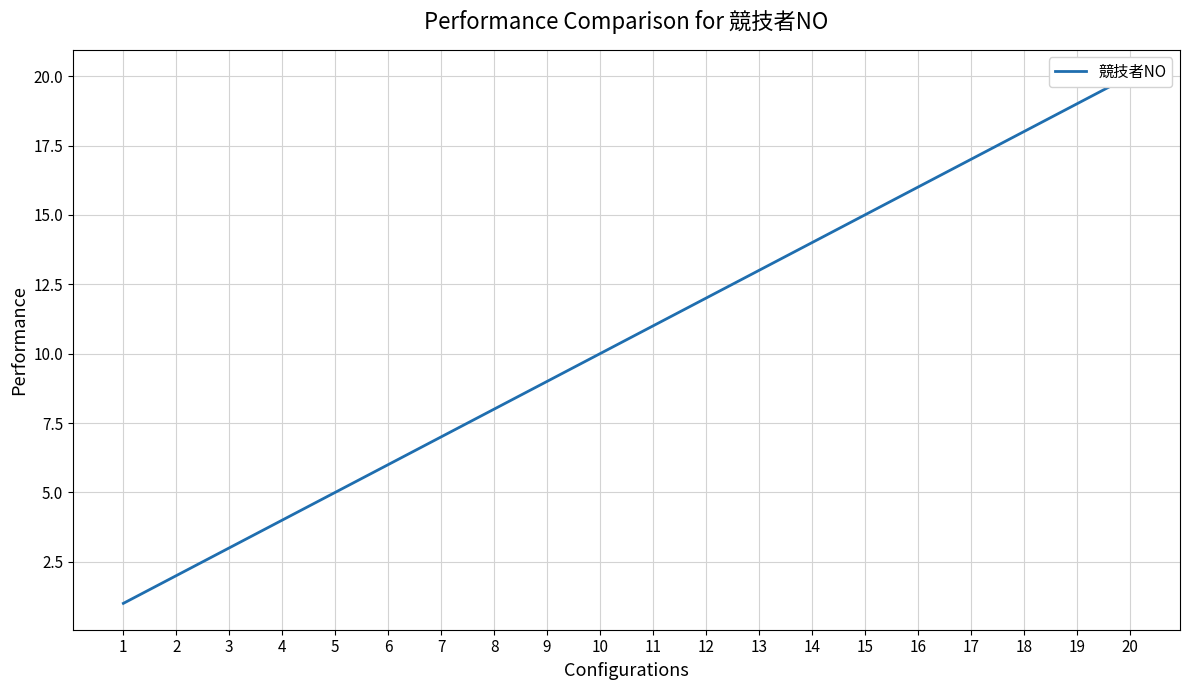

What is the value of the 4th point from the left?

4